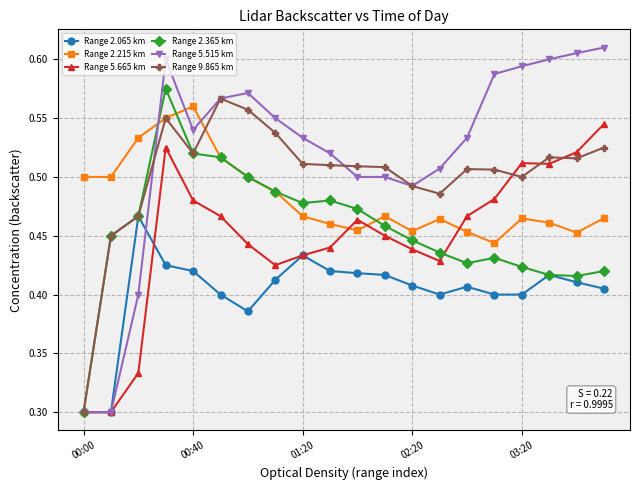

Which series has the widest spread of values?

Range 5.515 km